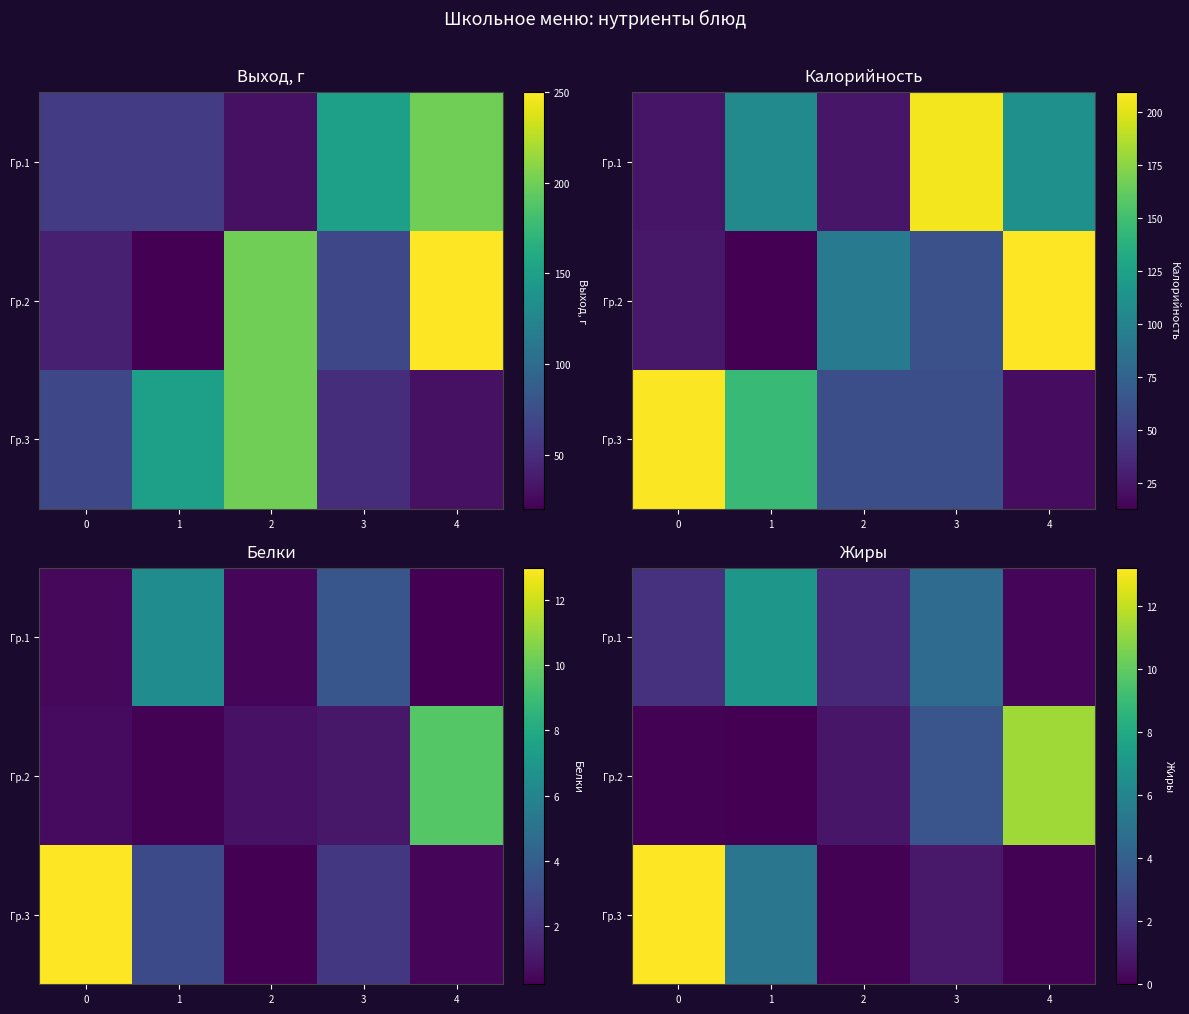

At how many categories does at least one series exceed 11?

2